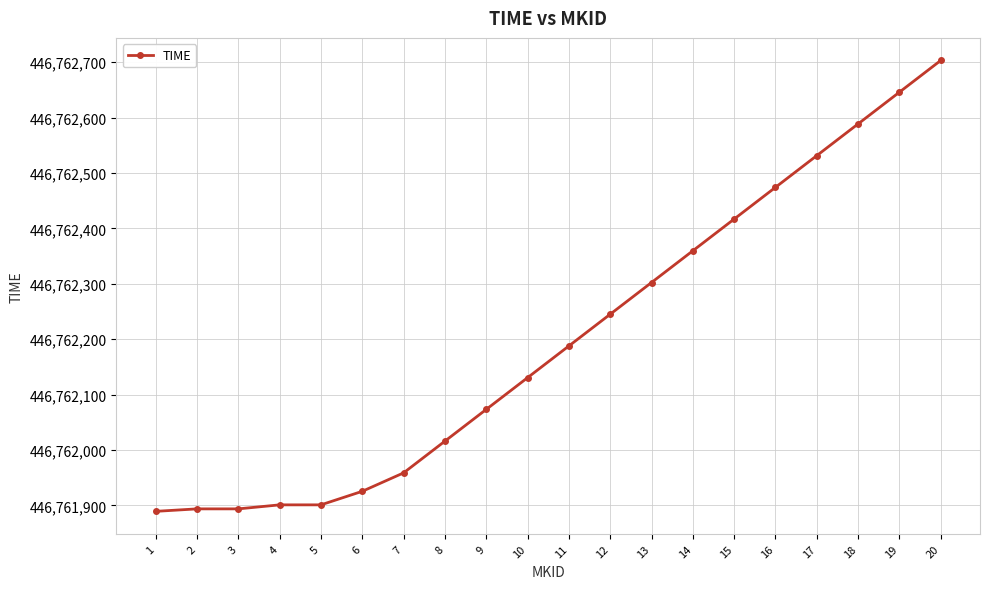

What is the change in value from 13 to 16?

+171.7